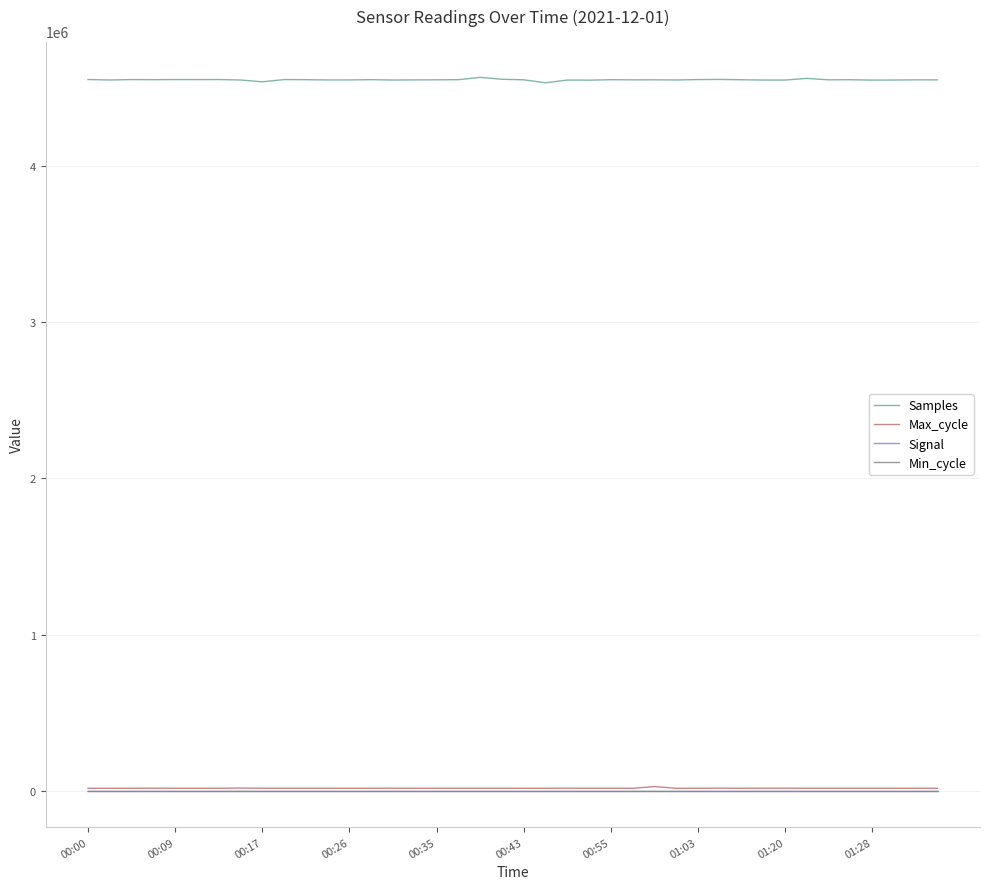

Which series has the largest total across all categories?

Samples